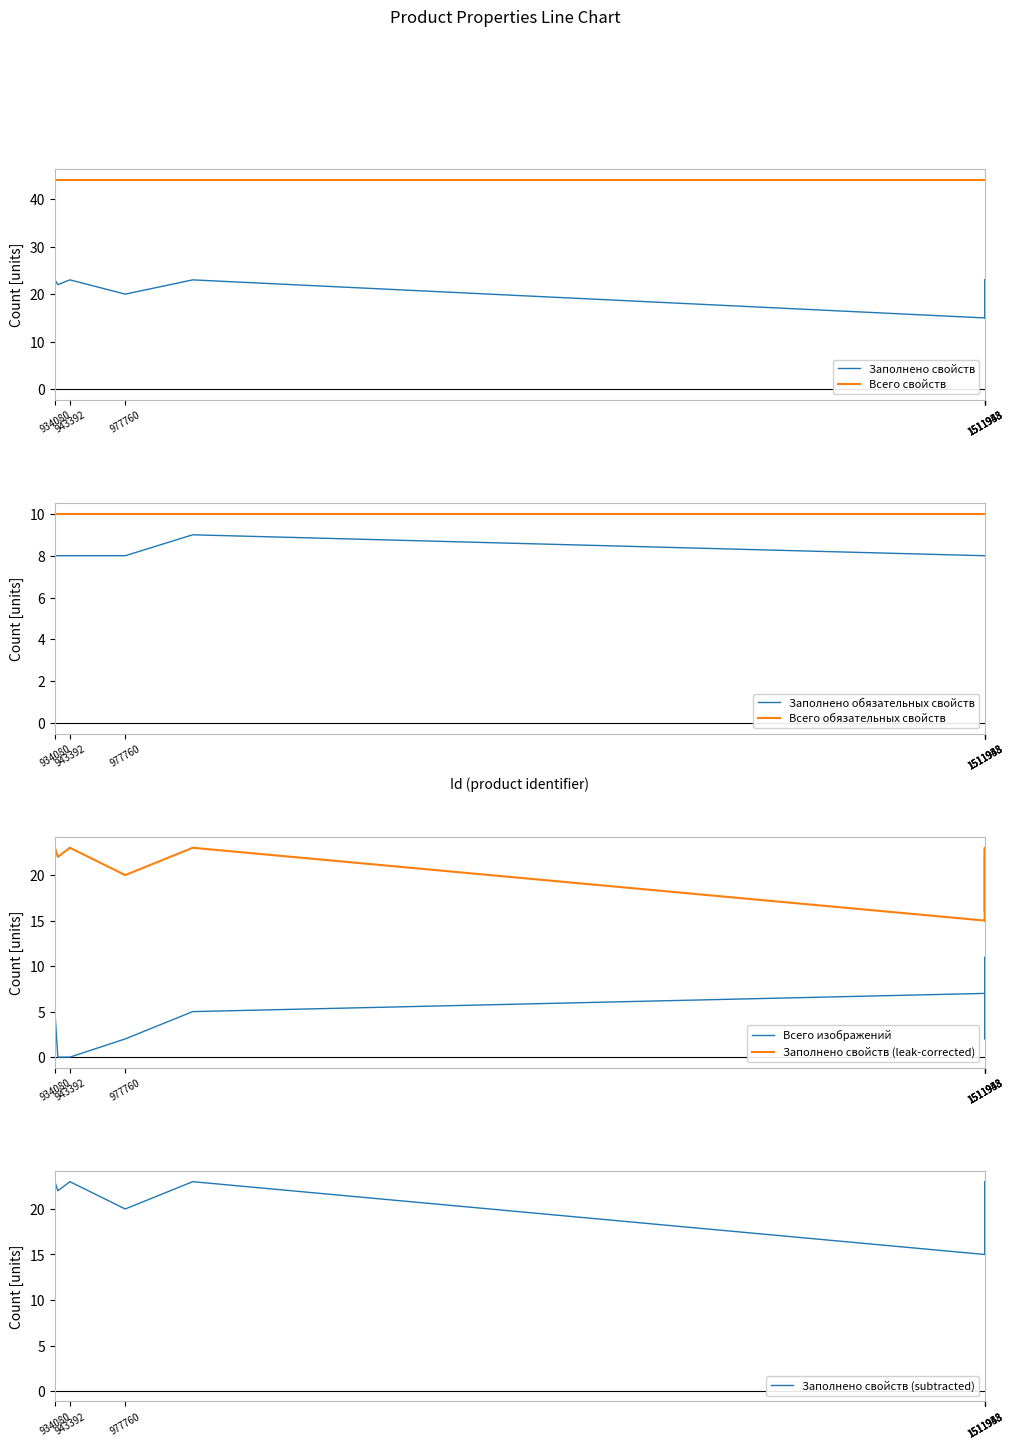

Which category has the lowest value in the Заполнено свойств series?

1511949